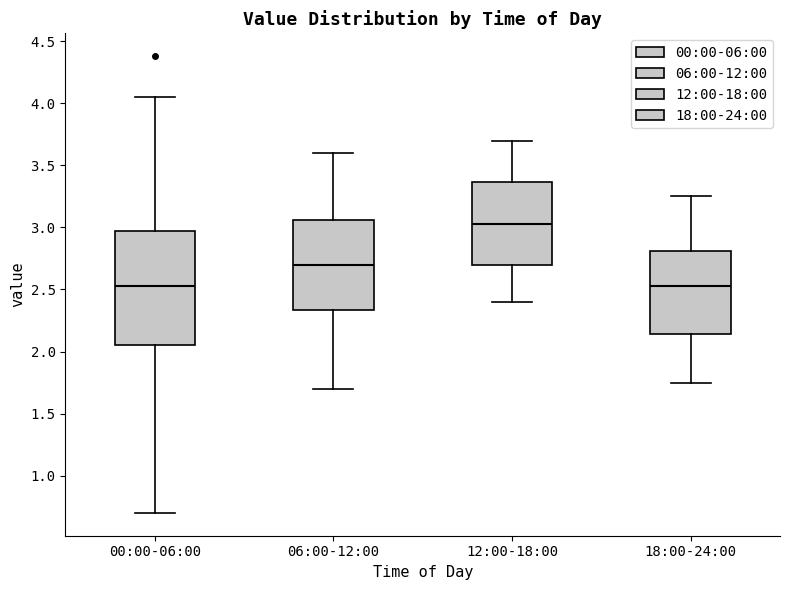

Reading left to right, transcribe this box plot: for each box, give where its median line is, the range the box spans, and where its two whiskers end, as read against the y-axis. The values are not printed on the chart, so give them approximately, as read against the axis.

00:00-06:00: median 2.55, box 2.05 to 2.95, whiskers 0.70 to 4.05
06:00-12:00: median 2.70, box 2.35 to 3.05, whiskers 1.70 to 3.60
12:00-18:00: median 3.05, box 2.70 to 3.35, whiskers 2.40 to 3.70
18:00-24:00: median 2.55, box 2.15 to 2.80, whiskers 1.75 to 3.25